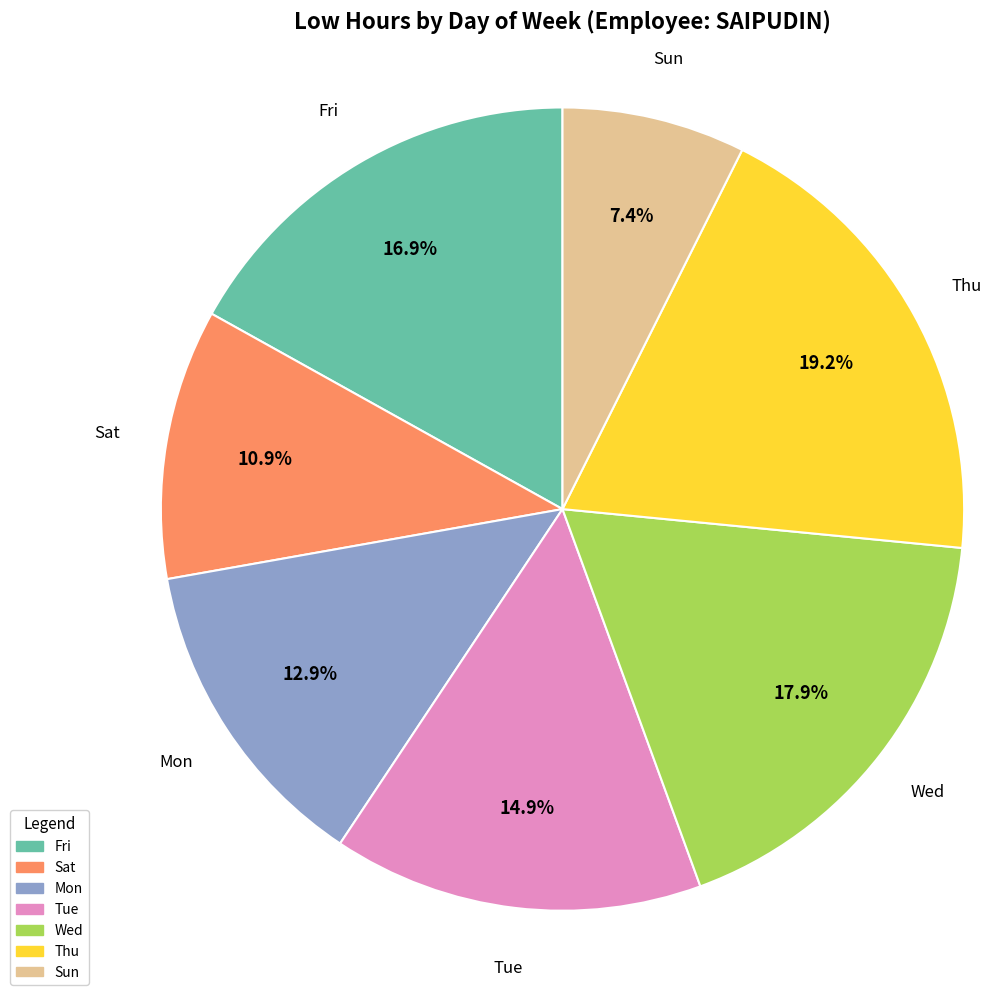

How many segments does this pie chart have?

7